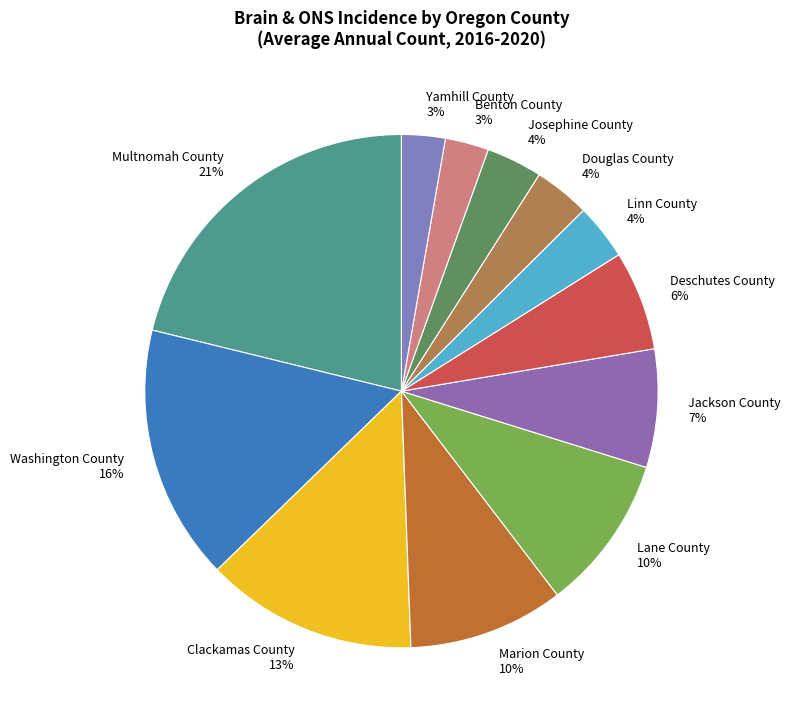

Approximately how many times larger is the value at Yamhill County compared to Jackson County?

0.4